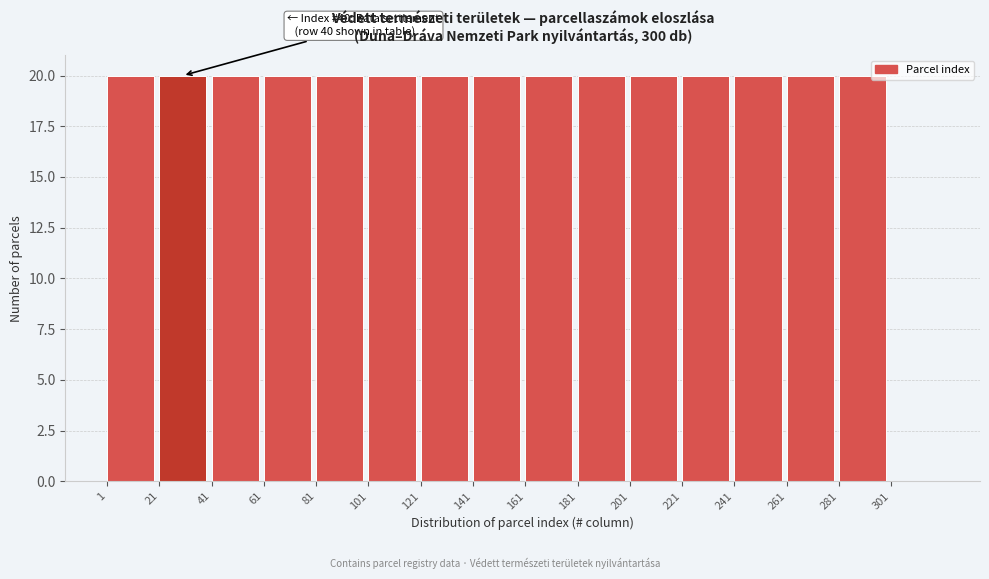

Reading left to right, what are all the values shown in this chart?

1=20	21=20	41=20	61=20	81=20	101=20	121=20	141=20	161=20	181=20	201=20	221=20	241=20	261=20	281=20	301=0